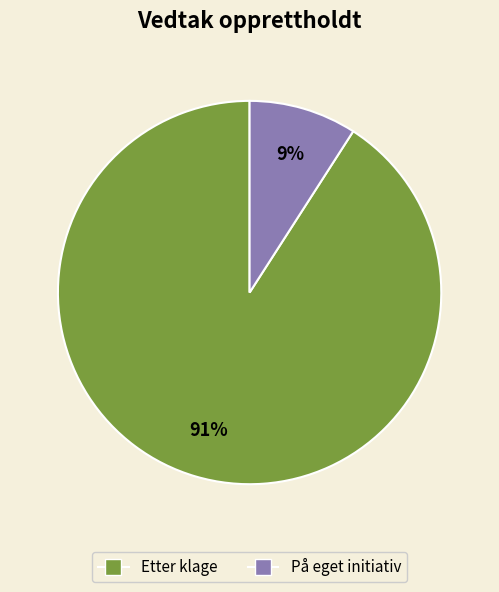

Which category has the biggest portion of the pie?

Etter klage